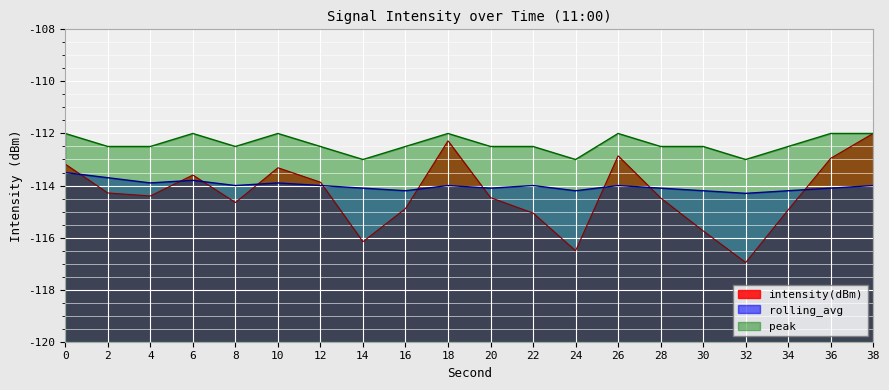

Which series changed the most between 24 and 36?

intensity(dBm)